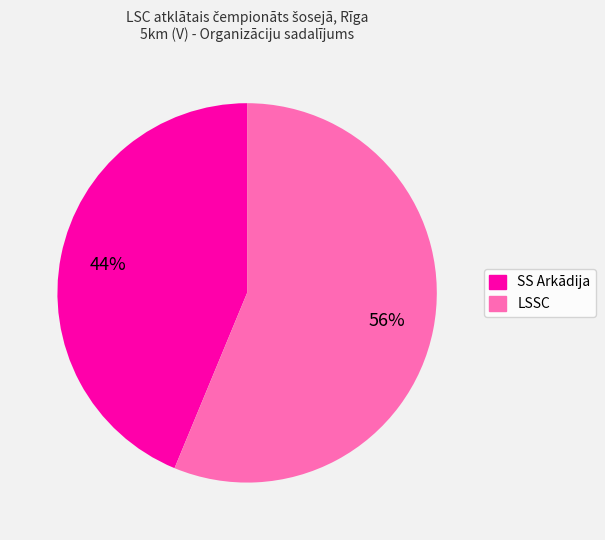

To the nearest percent, what is the average slice percentage?

50%